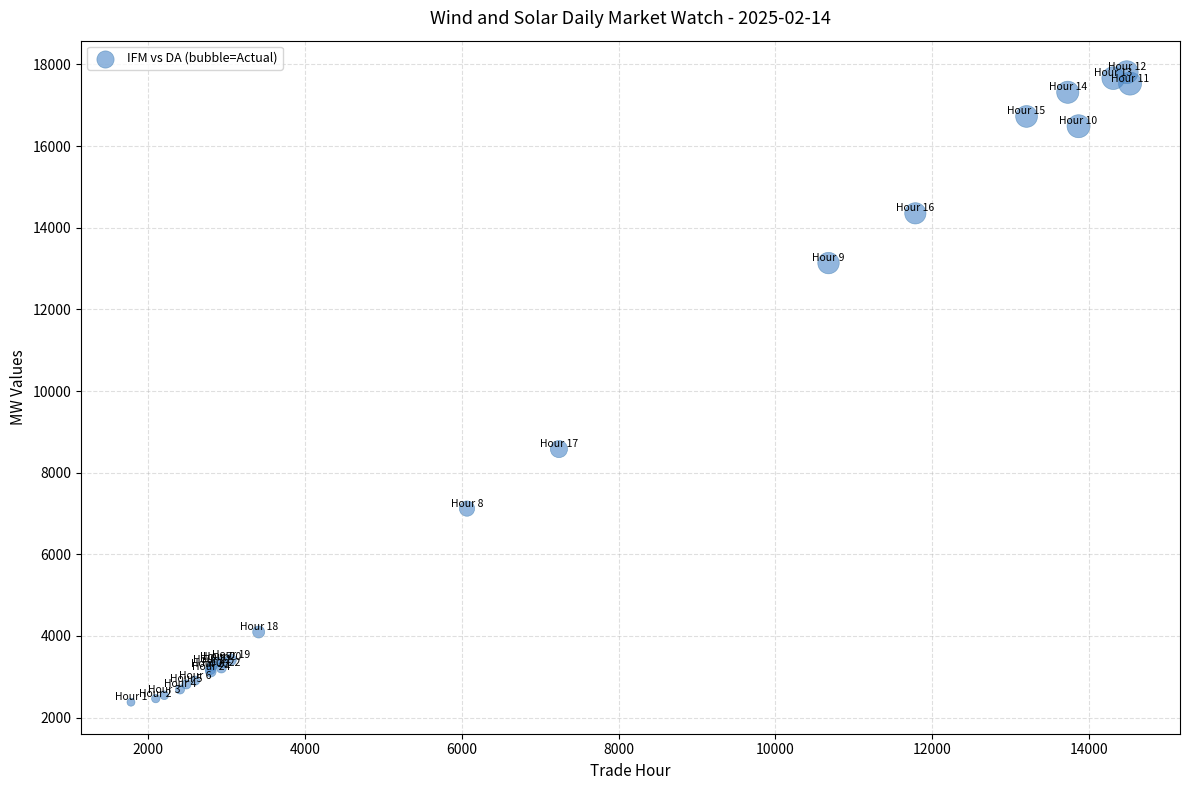

What Y value in the scatter plot is closest to 10094?

8578.7